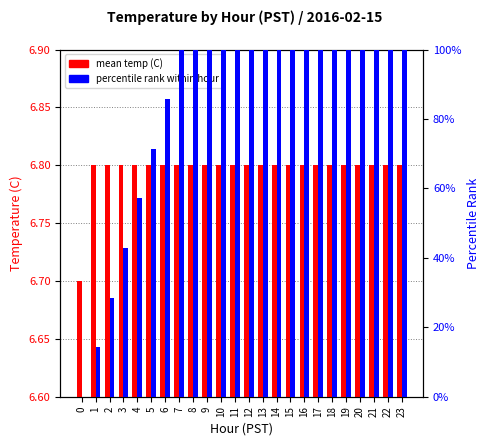

List the series in order of their peak value, highest first.

percentile rank, mean temp